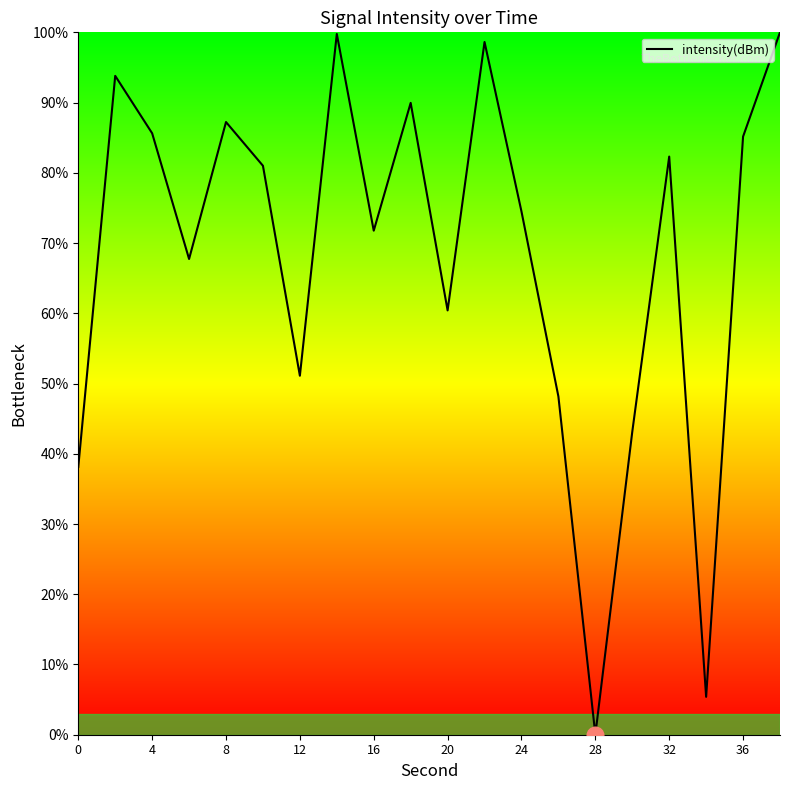

What is the greatest value displayed?

100.0